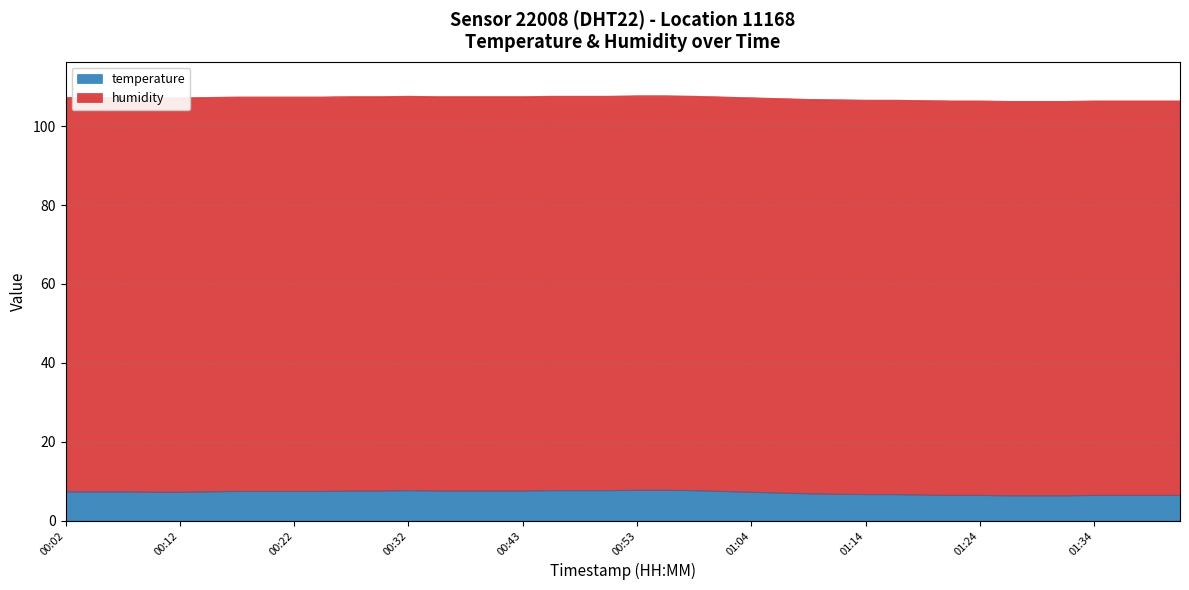

Is it true that the value at 00:56 is 7.8?

True